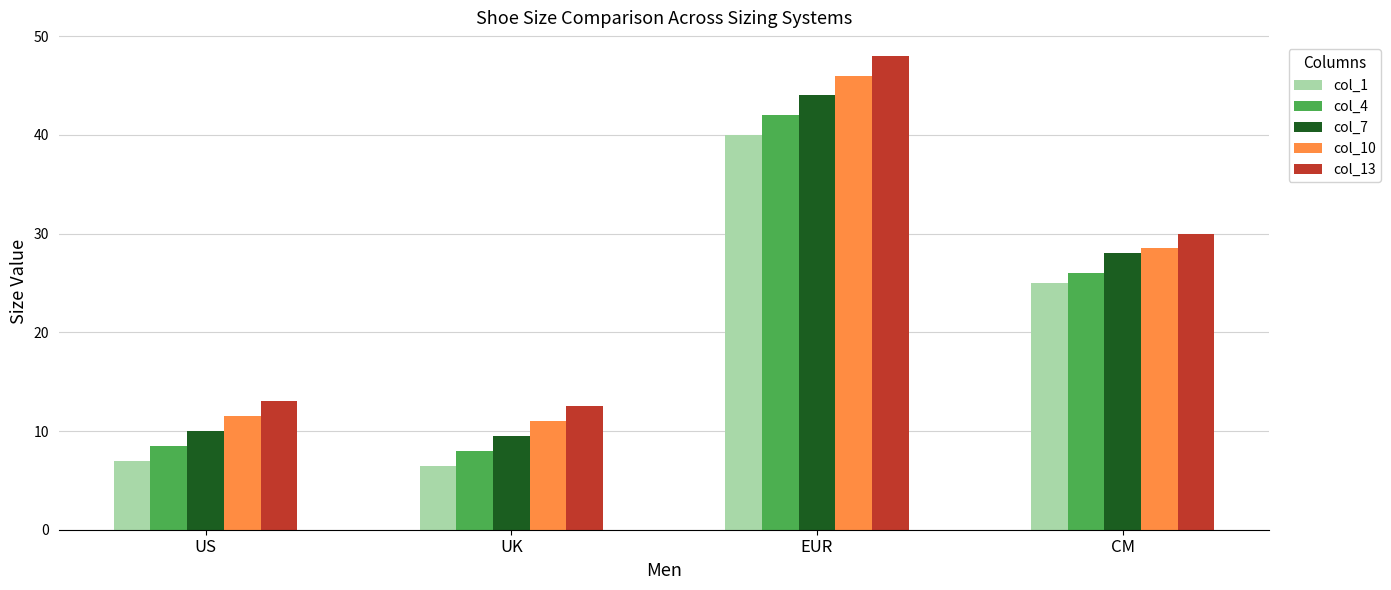

List the series in order of their peak value, highest first.

col_13, col_10, col_7, col_4, col_1